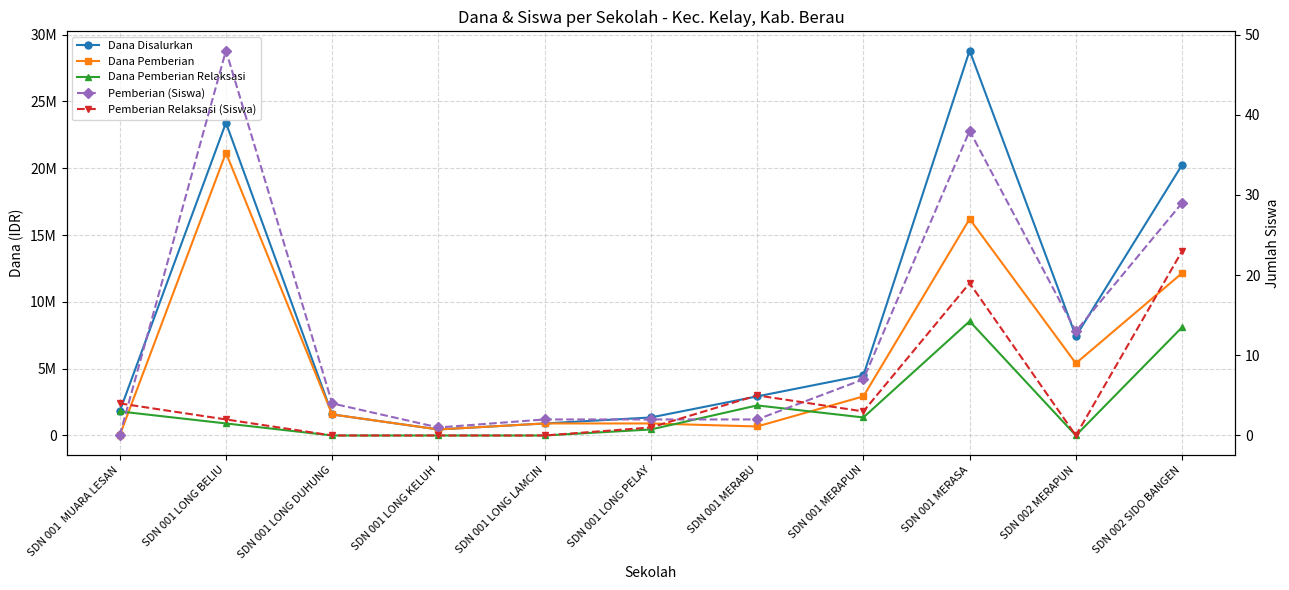

Which category has the lowest value in the Pemberian (Siswa) series?

SDN 001  MUARA LESAN